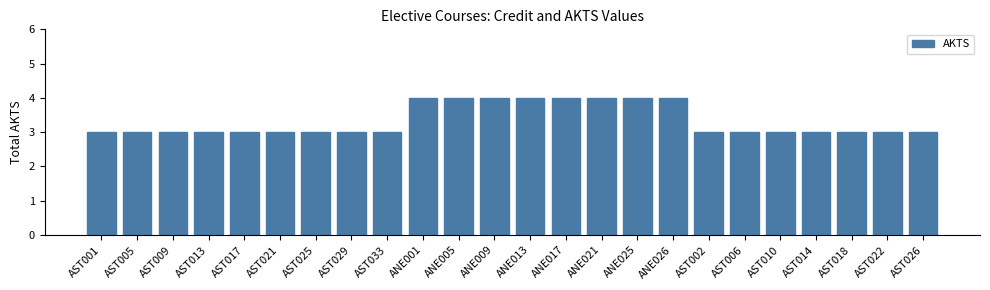

Between AST005 and ANE026, which is larger?

ANE026